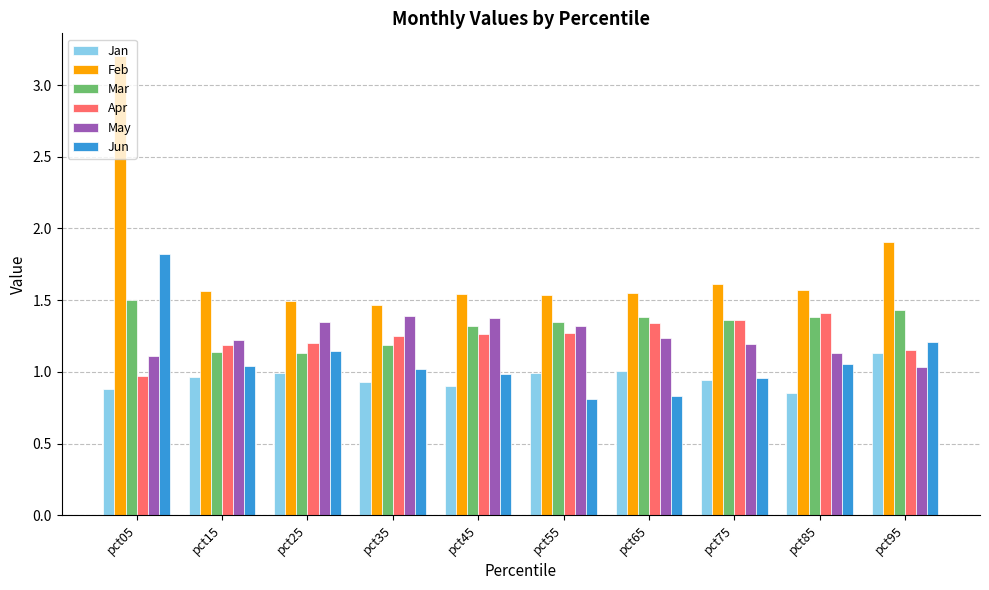

Which category has the highest value in the Feb series?

pct05